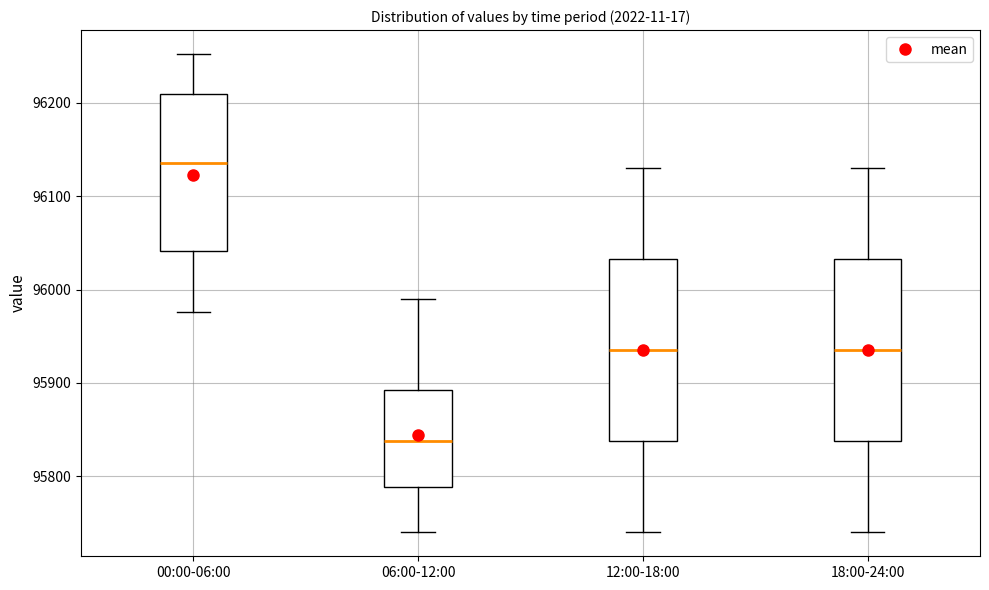

Reading left to right, transcribe this box plot: for each box, give where its median line is, the range the box spans, and where its two whiskers end, as read against the y-axis. The values are not printed on the chart, so give them approximately, as read against the axis.

00:00-06:00: median 96140, box 96040 to 96210, whiskers 95980 to 96250
06:00-12:00: median 95840, box 95790 to 95890, whiskers 95740 to 95990
12:00-18:00: median 95940, box 95840 to 96030, whiskers 95740 to 96130
18:00-24:00: median 95940, box 95840 to 96030, whiskers 95740 to 96130